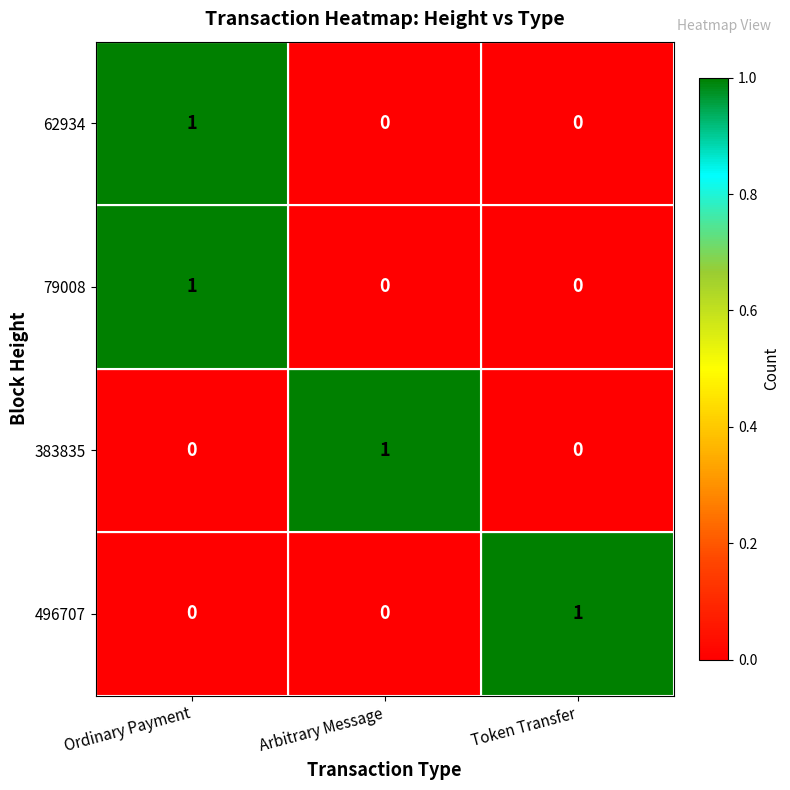

Count the 383835 values in the range 0 to 1.

3